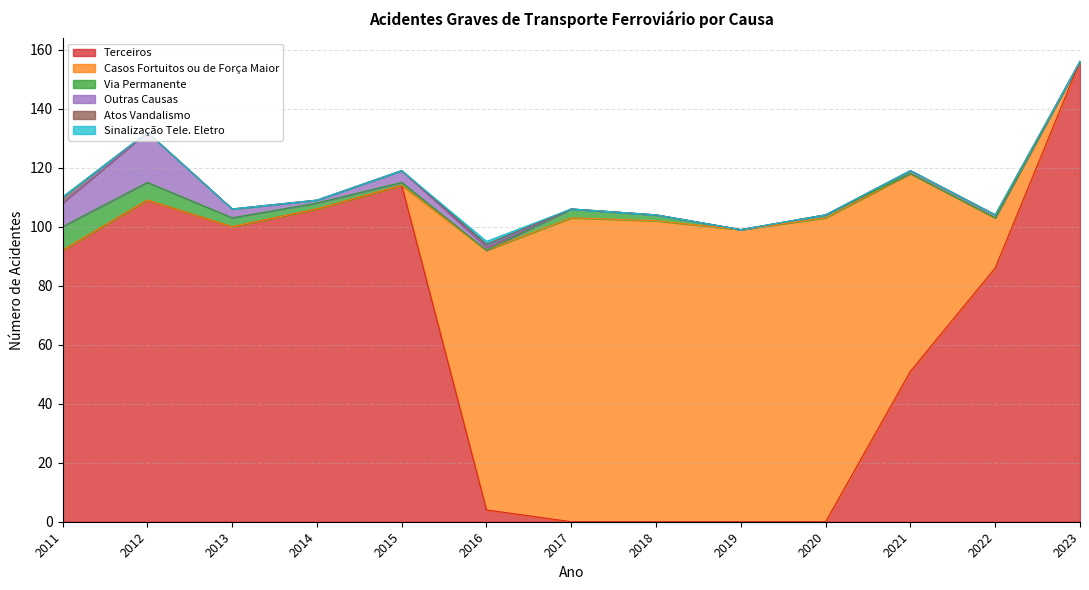

What is the sum of all Atos Vandalismo values?

3